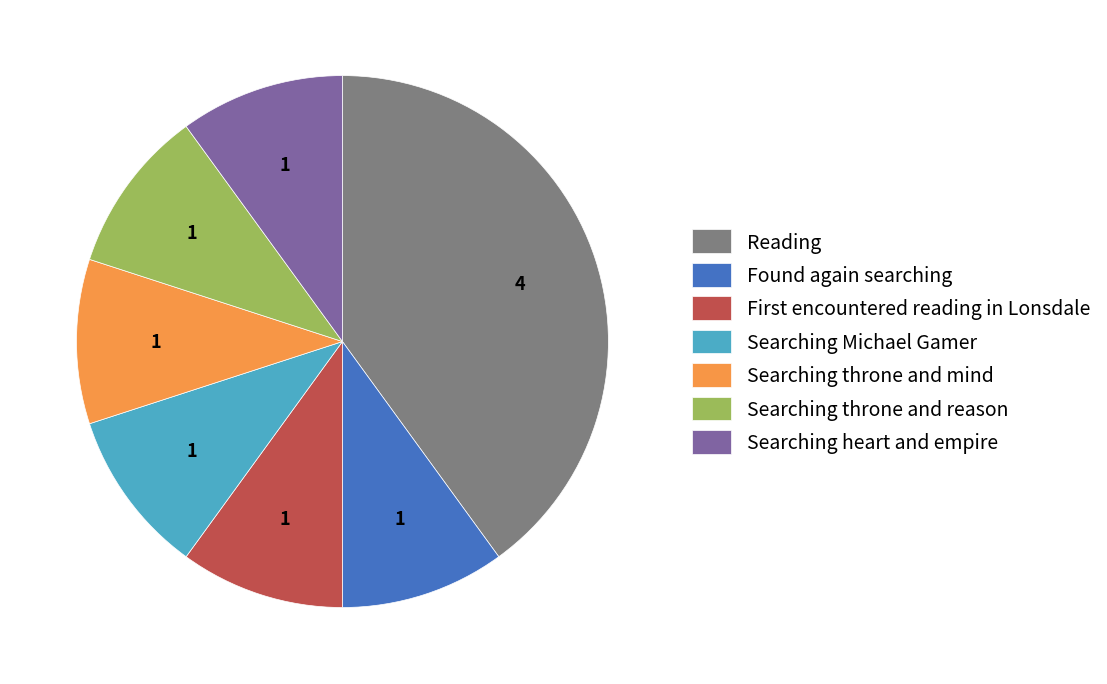

Which has a higher value, Reading or Searching throne and mind?

Reading